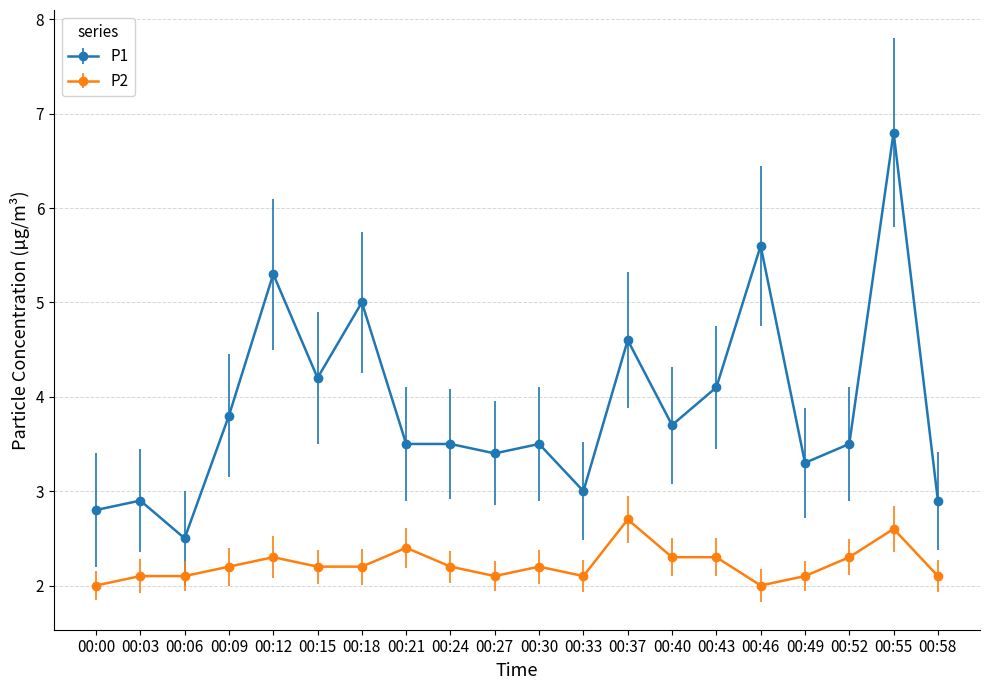

Does the chart display data point markers on the line(s)?

Yes